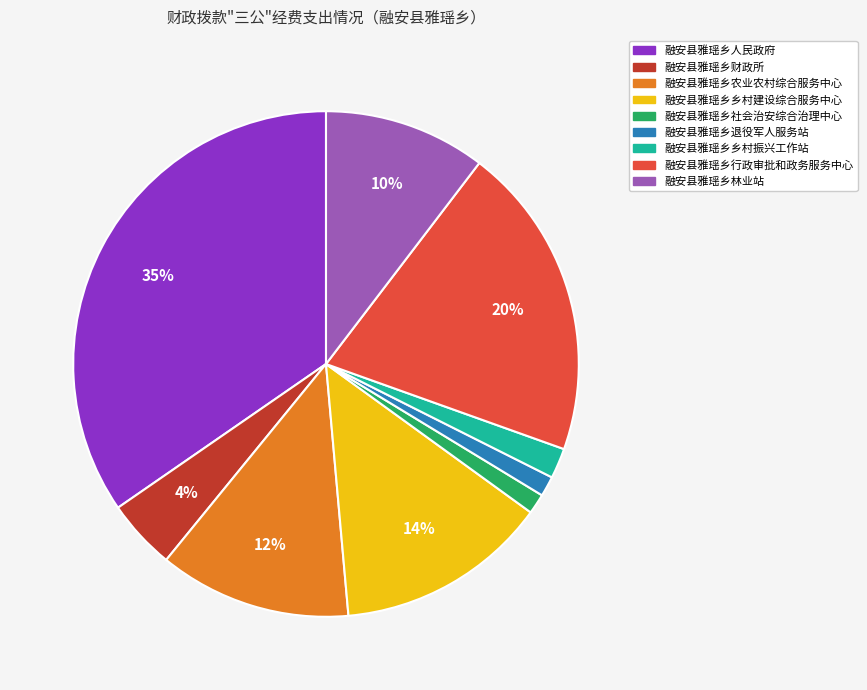

Which has a higher value, 融安县雅瑶乡乡村振兴工作站 or 融安县雅瑶乡林业站?

融安县雅瑶乡林业站